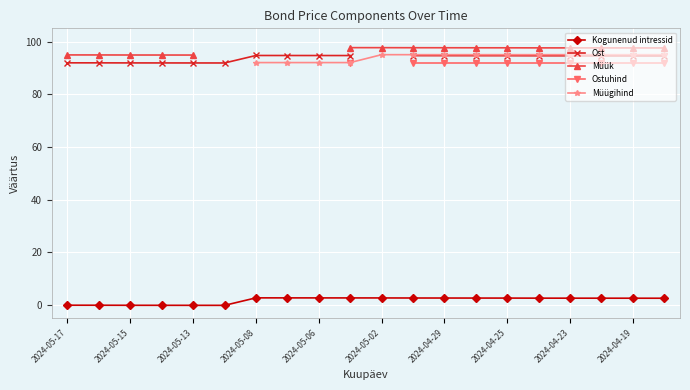

At how many categories does at least one series exceed 60?

20